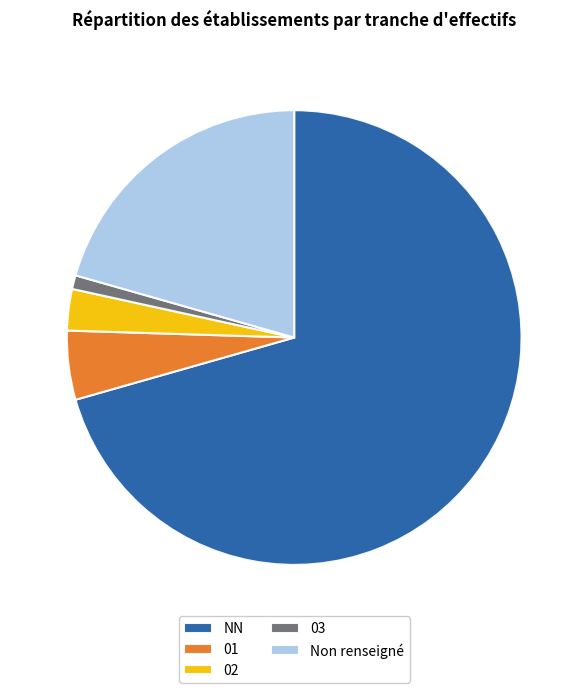

What is the largest slice in the pie chart?

NN